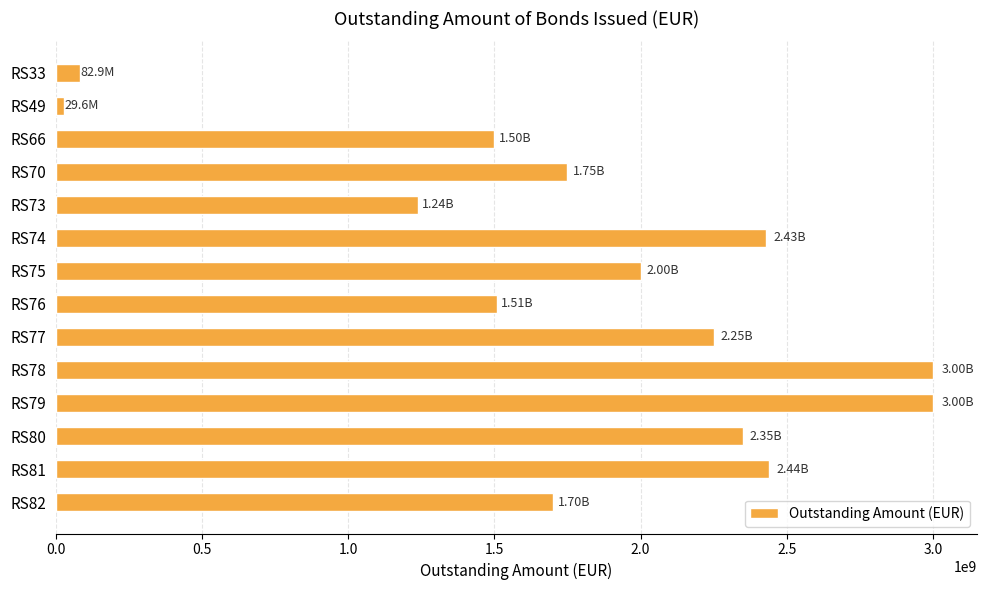

Does the chart contain stacked bars?

No